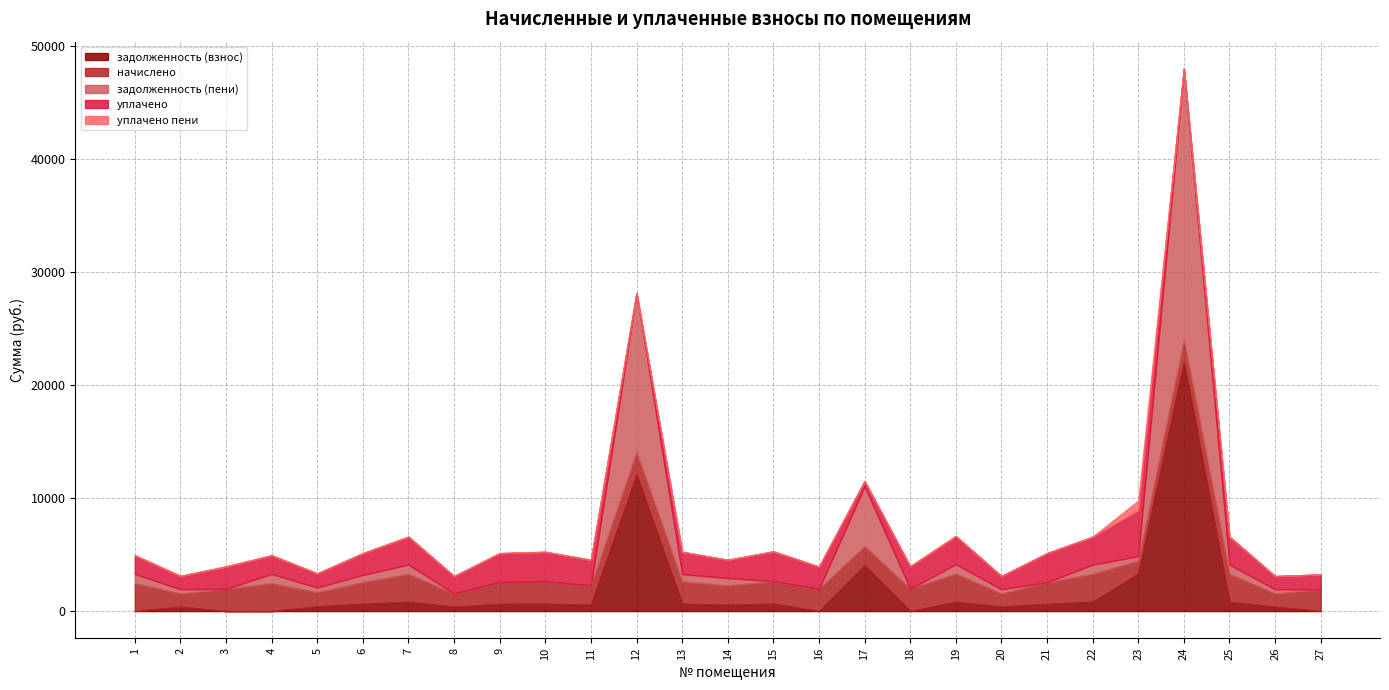

In задолженность (взнос), how many points are lower than both neighbors (excluding endpoints)?

6